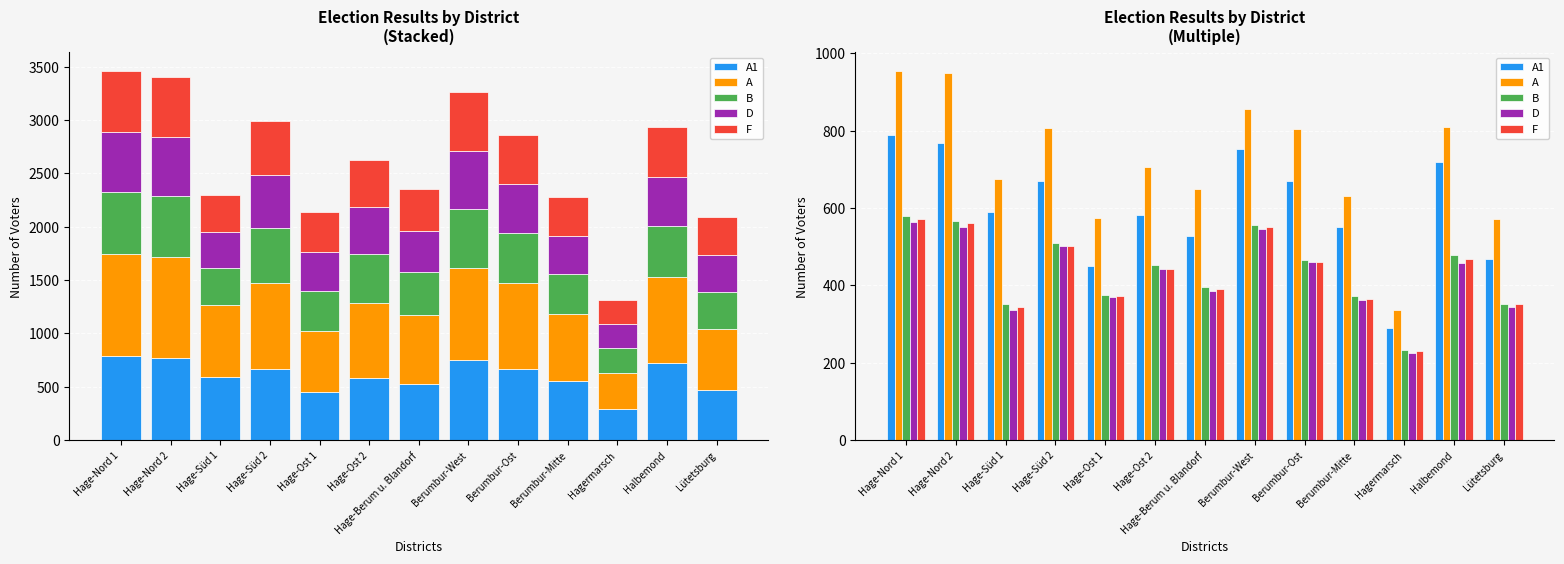

What position from the left is Hage-Nord 1?

1